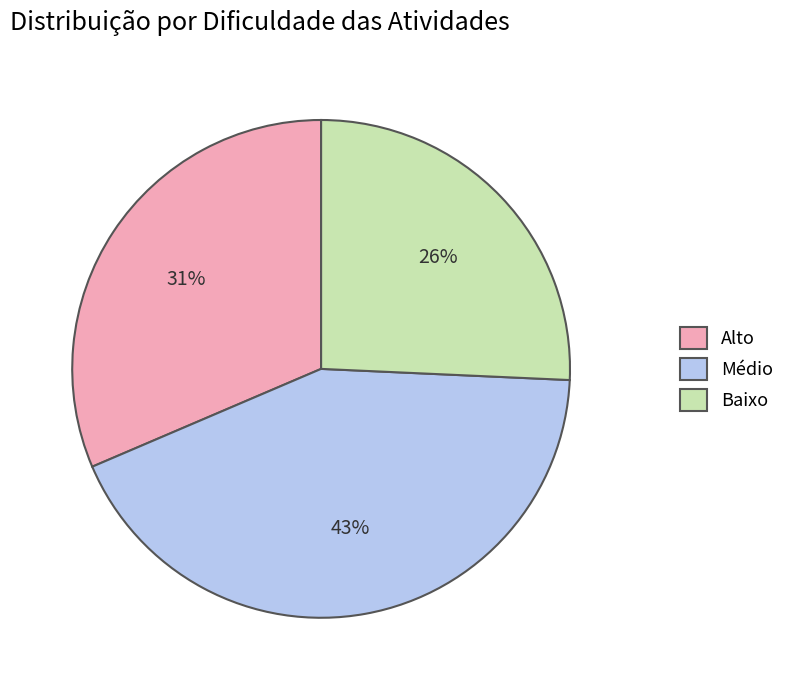

How many segments does this pie chart have?

3